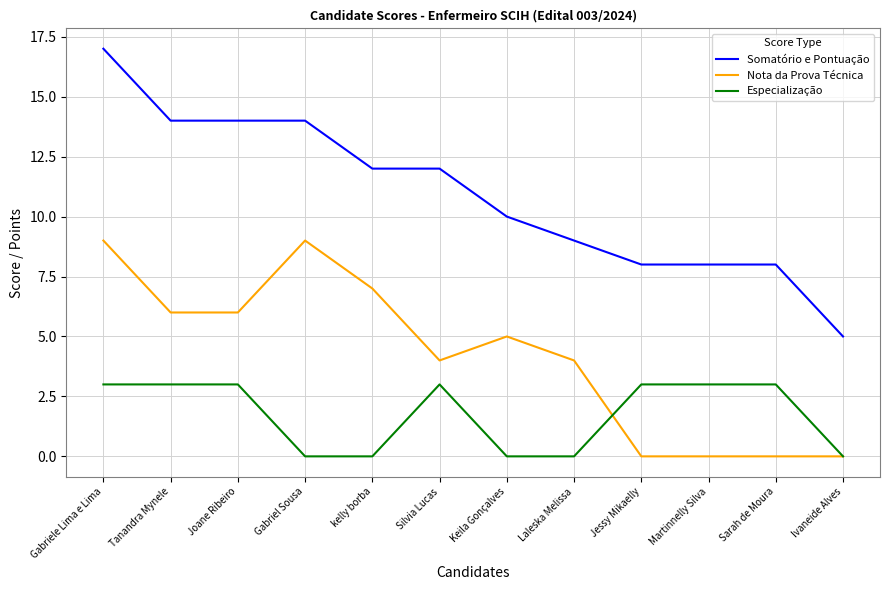

Rank the series by their maximum value, from highest to lowest.

Somatório e Pontuação, Nota da Prova Técnica, Especialização